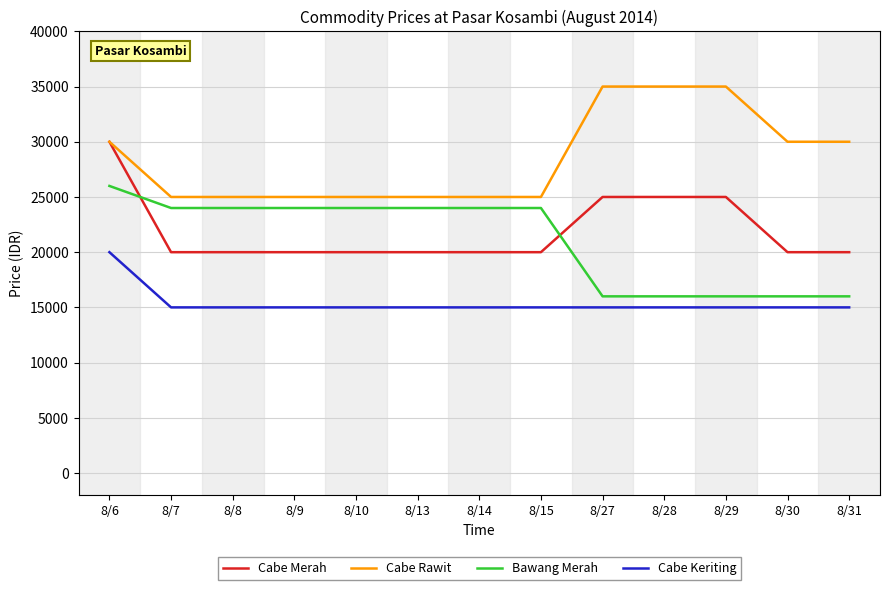

Is the value of Cabe Rawit at 8/30 greater than the value of Bawang Merah at 8/14?

Yes